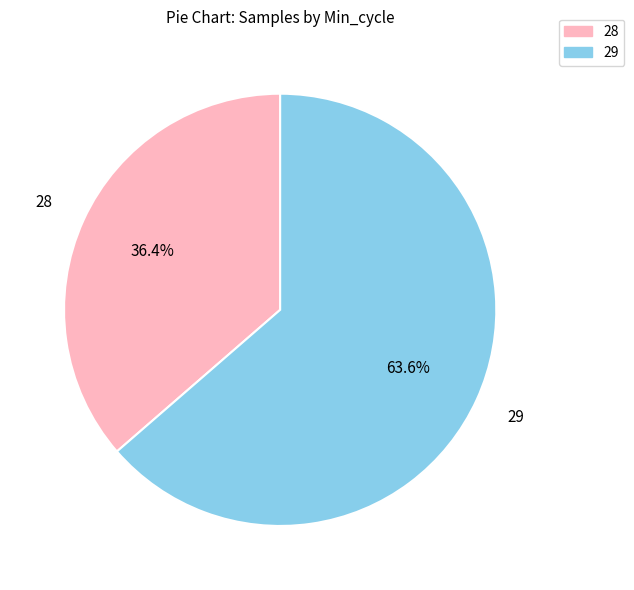

Is there a majority slice in this chart?

Yes